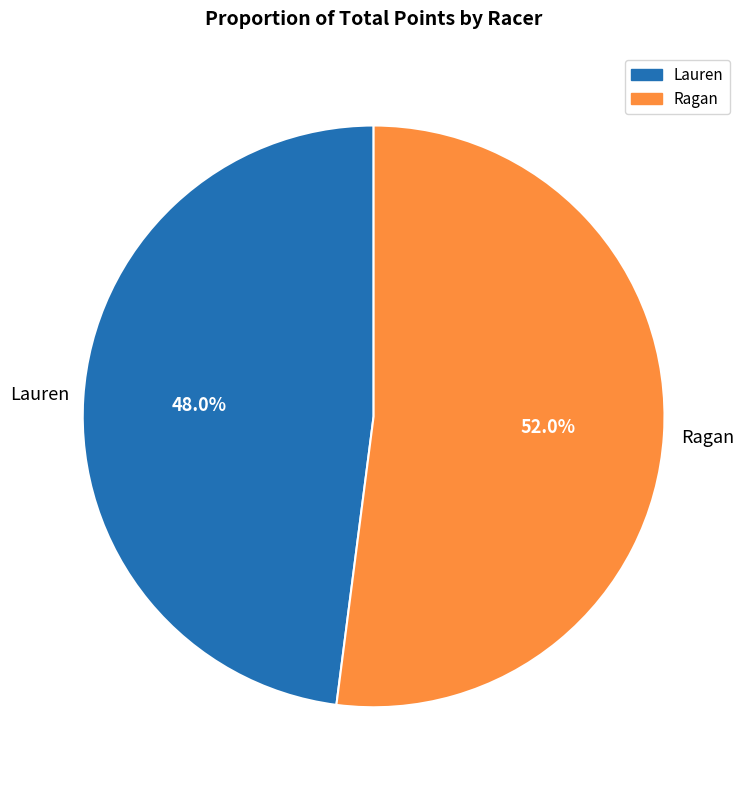

Rank the categories by value from lowest to highest.

Lauren, Ragan